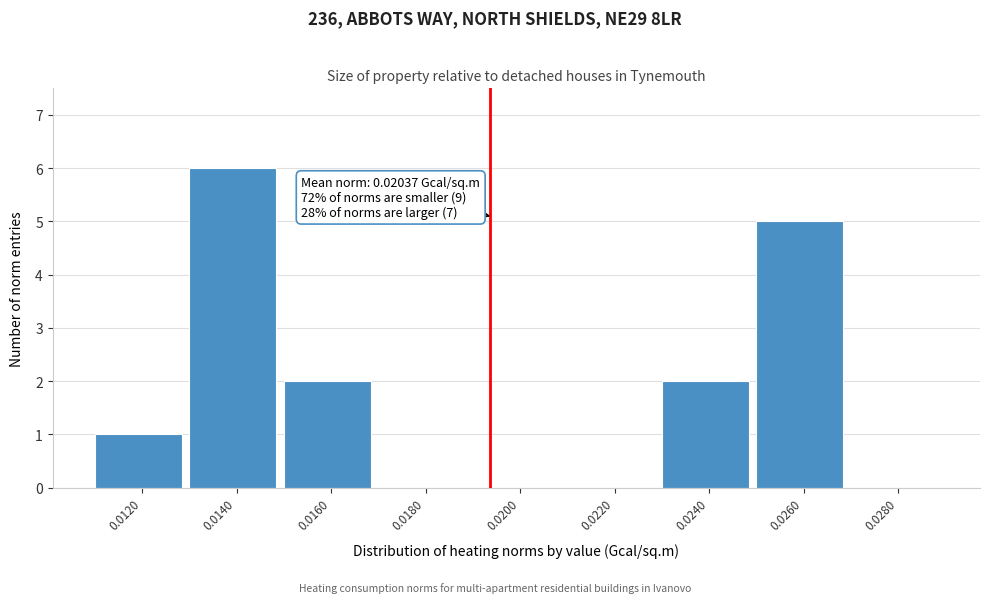

Reading right to left, list all the values displayed in this chart.

0.0280=0	0.0260=5	0.0240=2	0.0220=0	0.0200=0	0.0180=0	0.0160=2	0.0140=6	0.0120=1